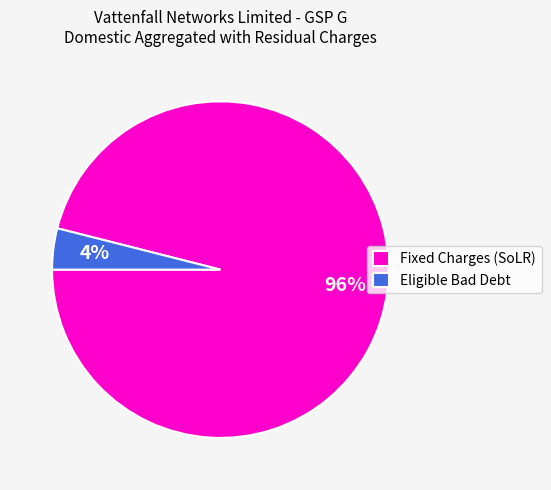

How many segments does this pie chart have?

2